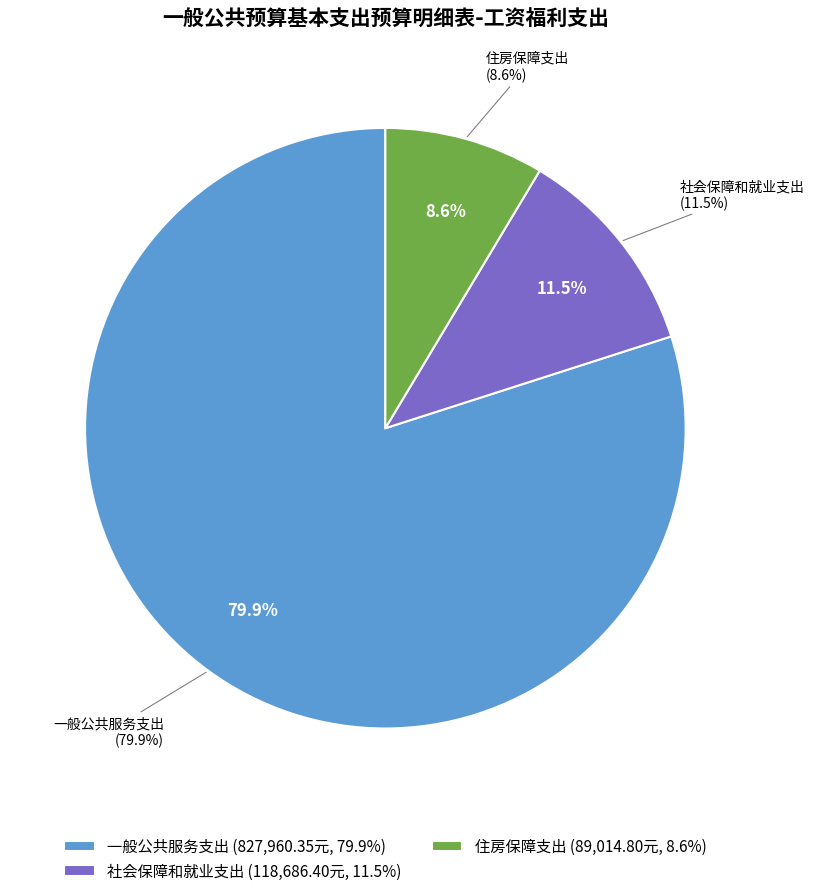

Combined, what portion of the pie is 社会保障和就业支出 and 住房保障支出?

20.1%